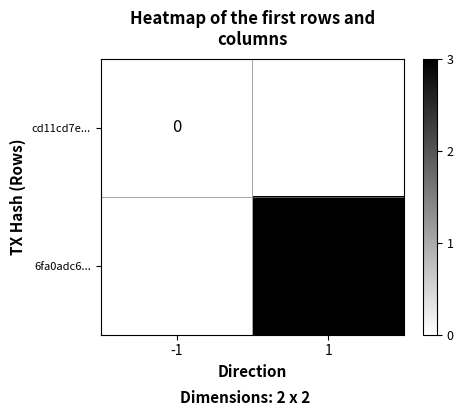

At which category does the chart reach its peak across all series?

1